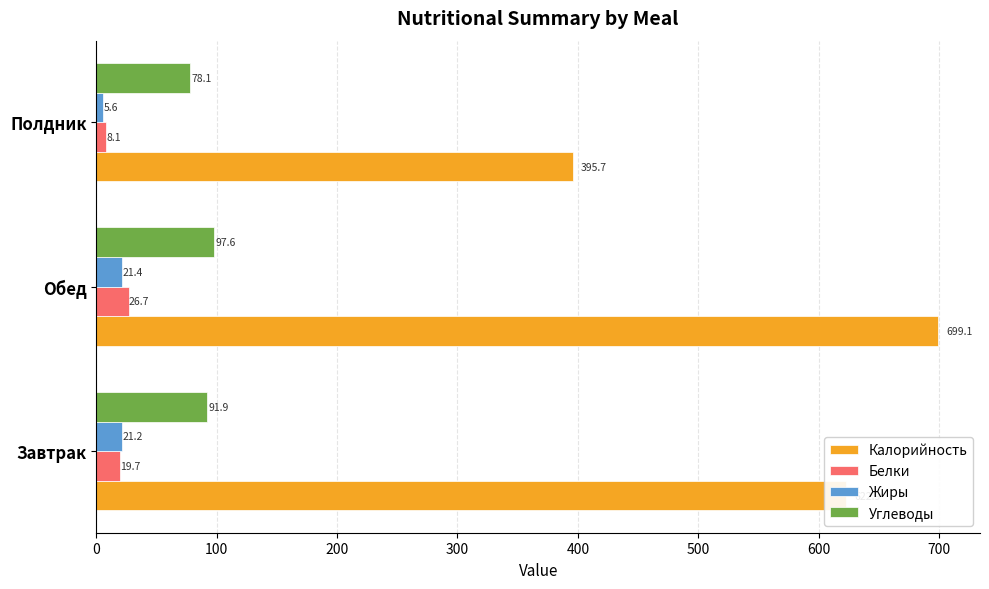

Which label corresponds to the largest value in the chart?

Обед